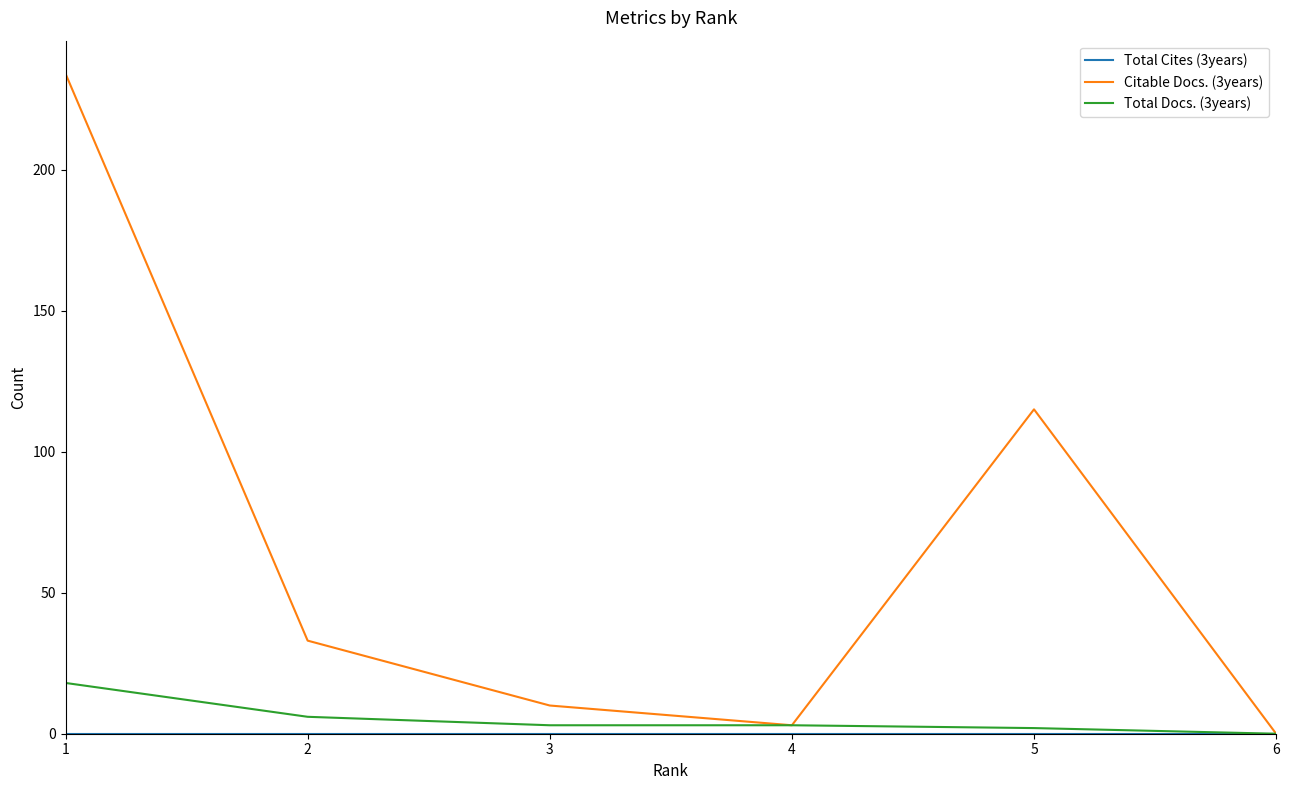

What is the greatest value displayed?

234